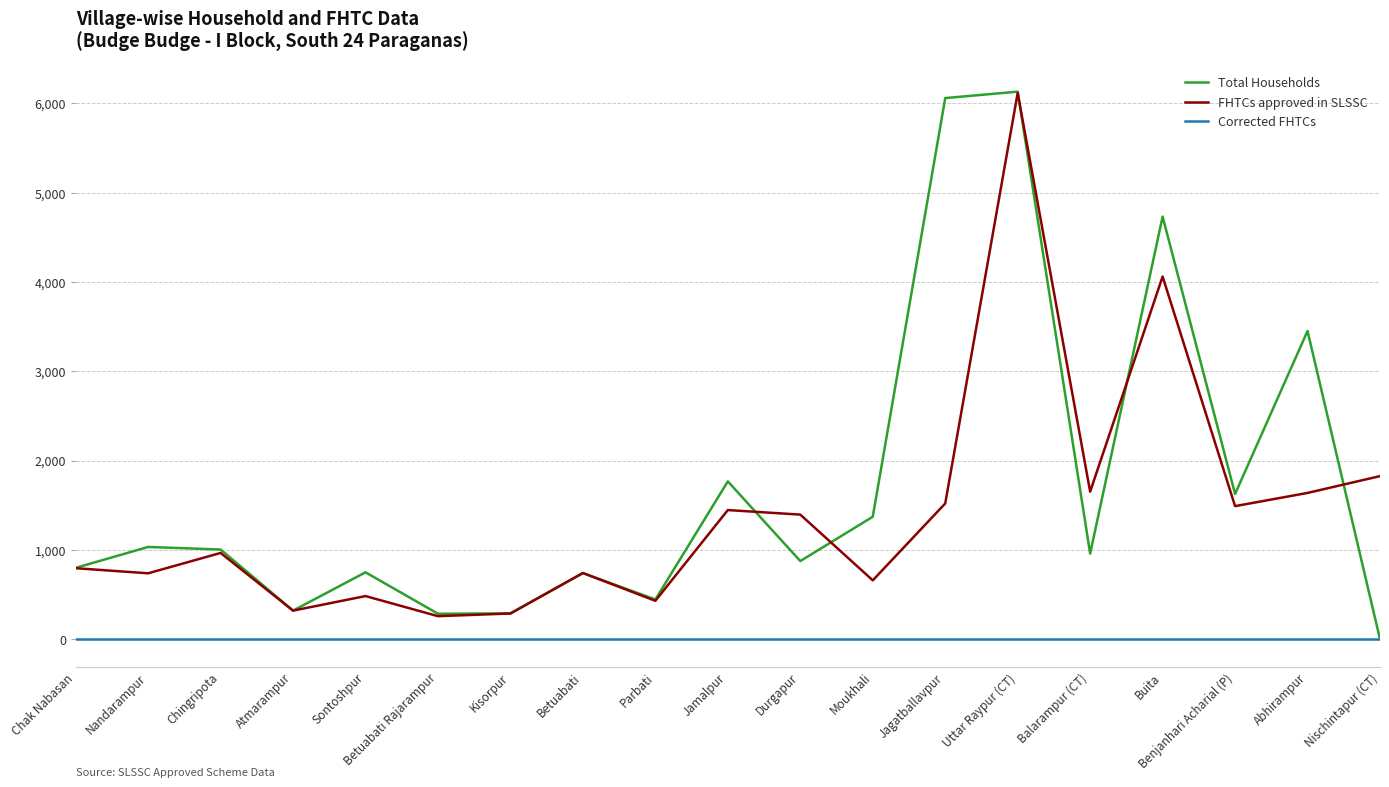

What is the sum of all FHTCs approved in SLSSC values?

26823